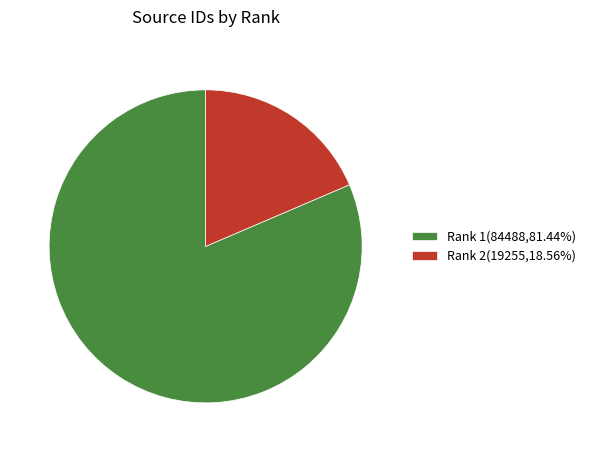

Is there a majority slice in this chart?

Yes